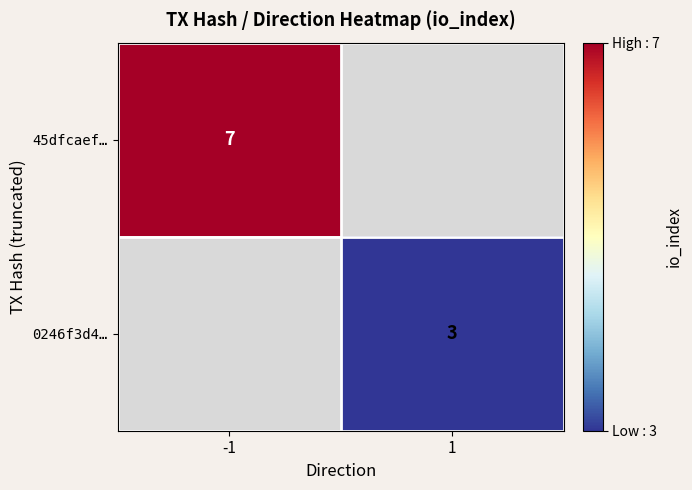

True or false: 45dfcaef… has a value of 7 at -1.

True